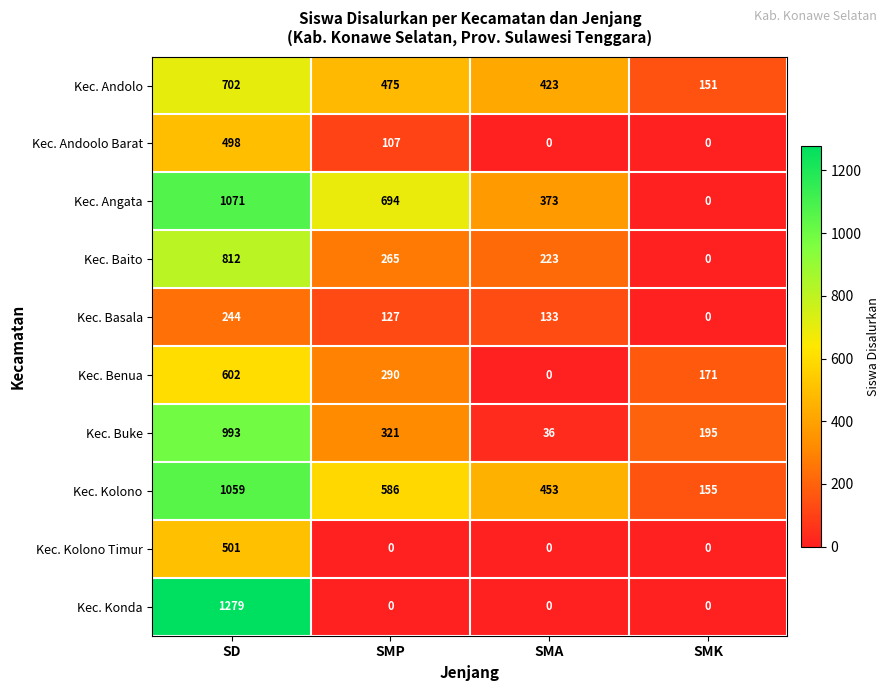

Read the Kec. Benua value at SMK.

171